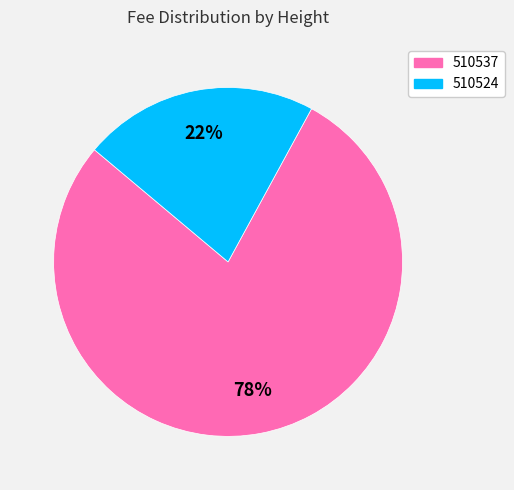

To the nearest percent, what portion does 510524 represent?

22%